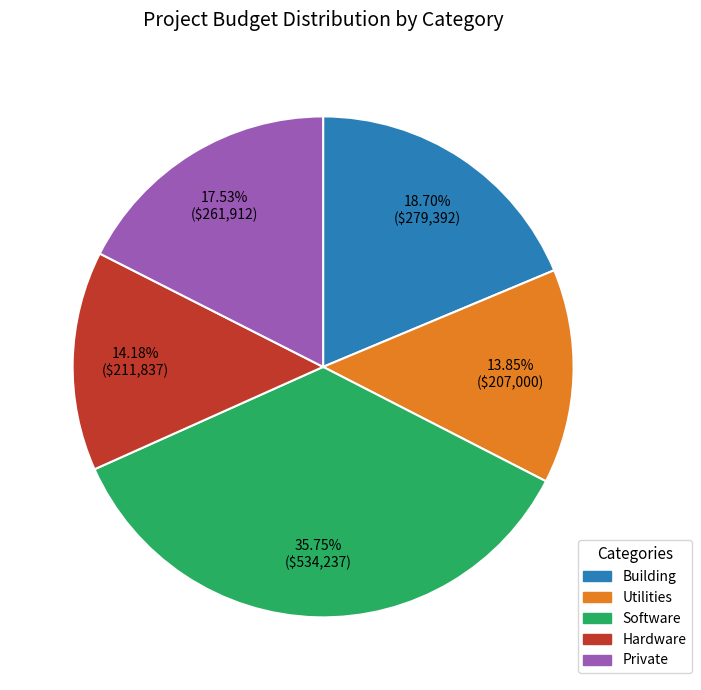

Is there any slice that represents more than half of the pie?

No